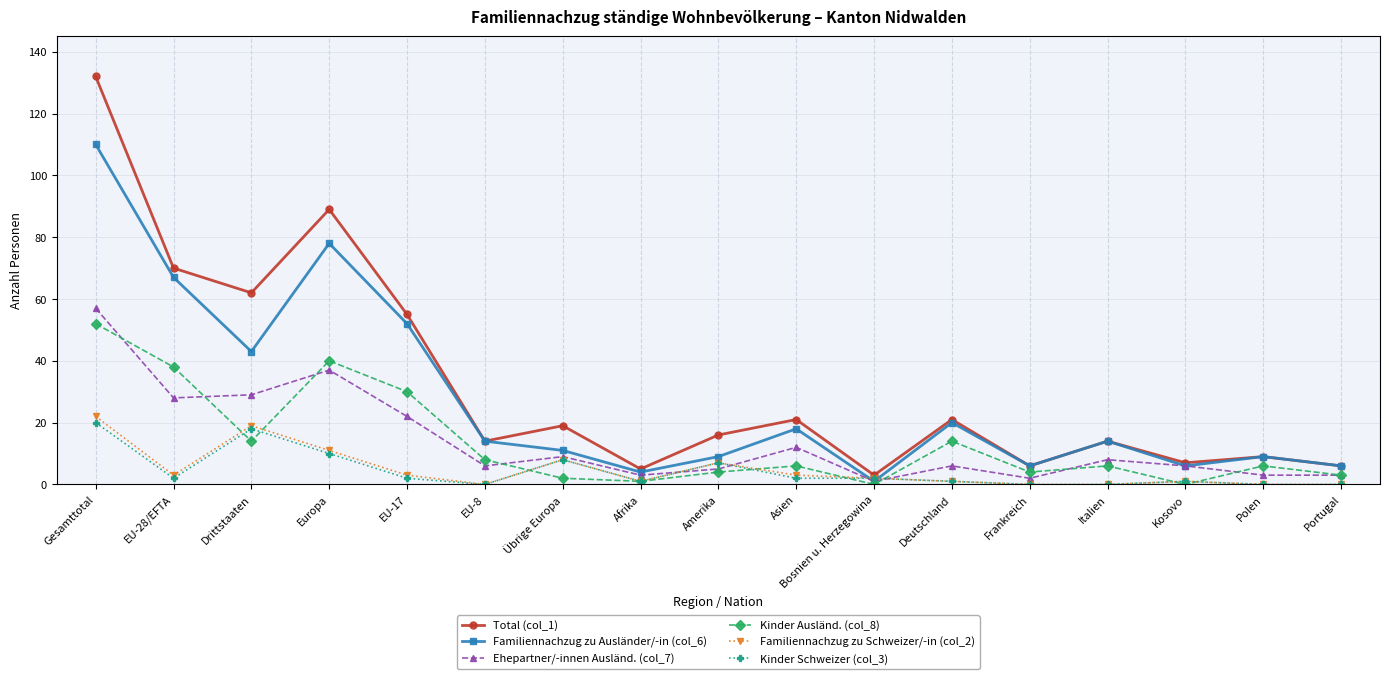

Is the value of Ehepartner/-innen Ausländ. (col_7) at Frankreich greater than the value of Total (col_1) at Übrige Europa?

No